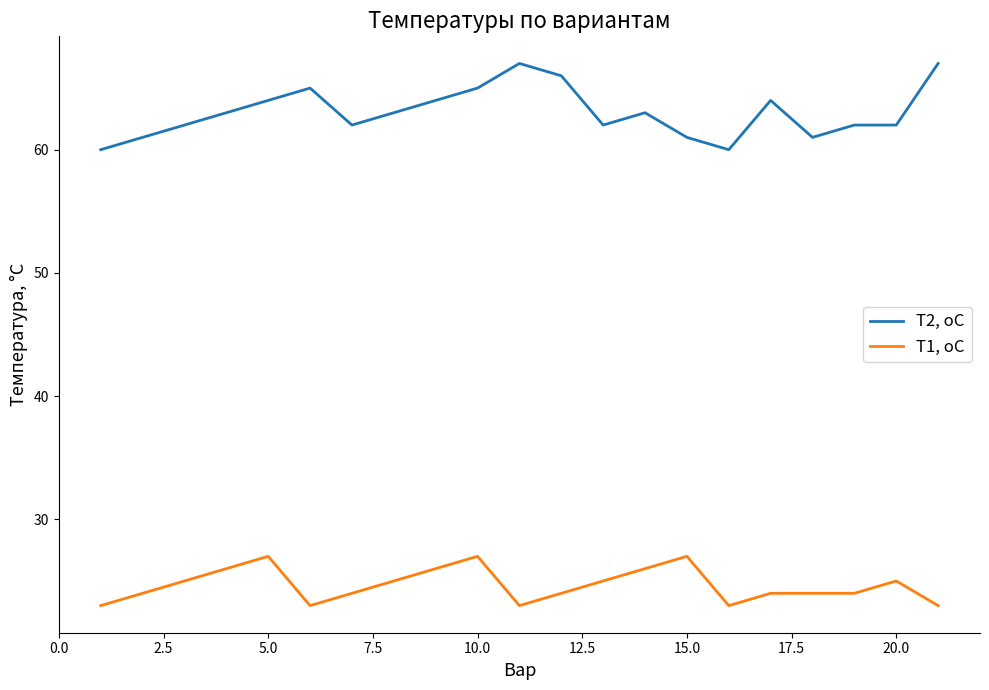

Which series has the widest spread of values?

Т2, оС